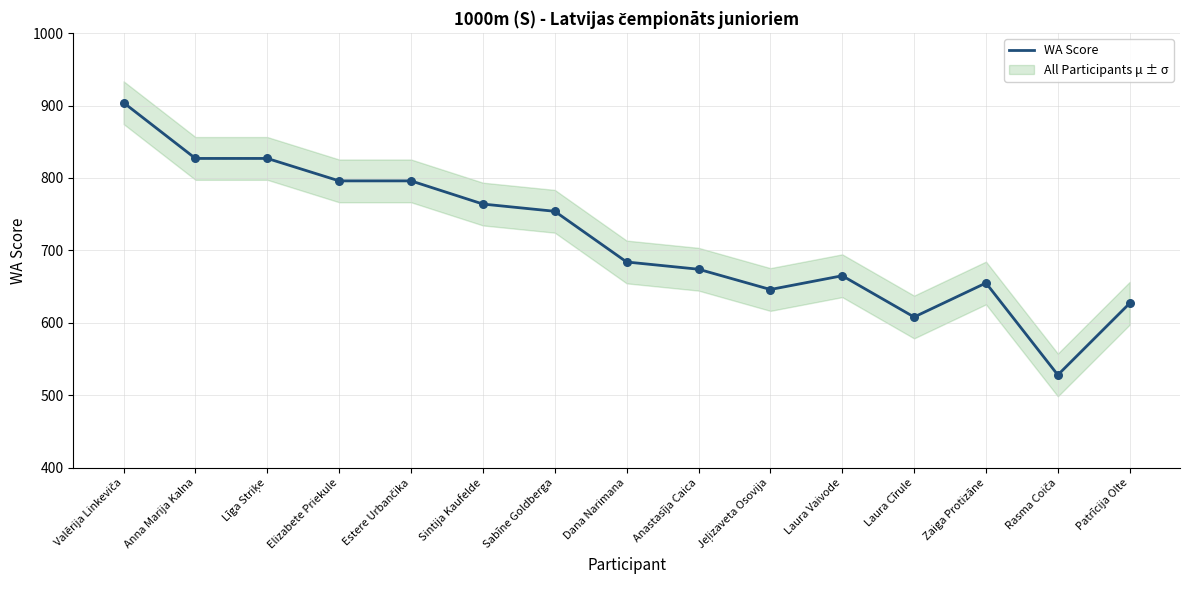

Between Sintija Kaufelde and Laura Vaivode, which is larger?

Sintija Kaufelde